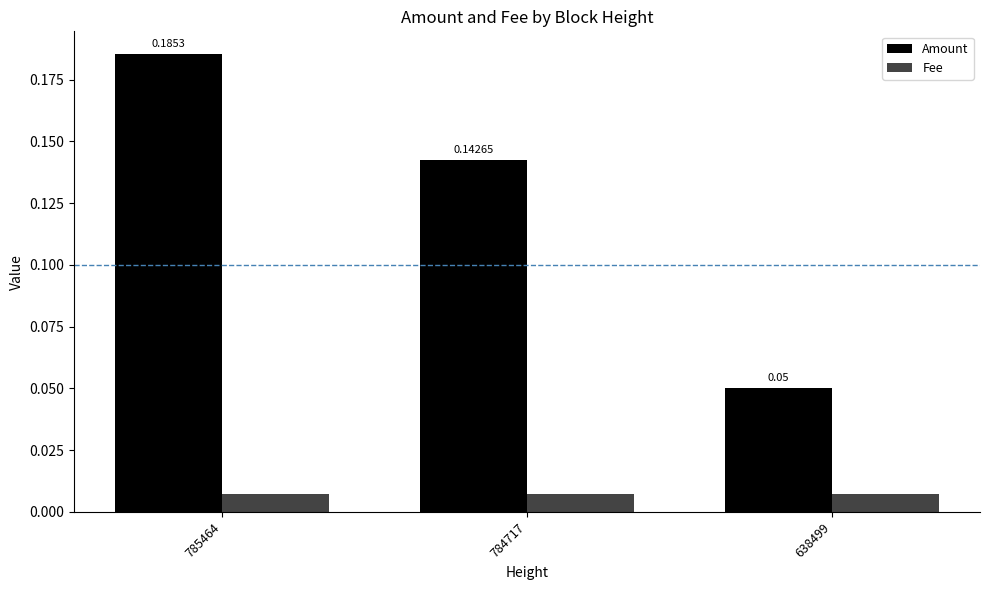

Which series has the widest spread of values?

Amount